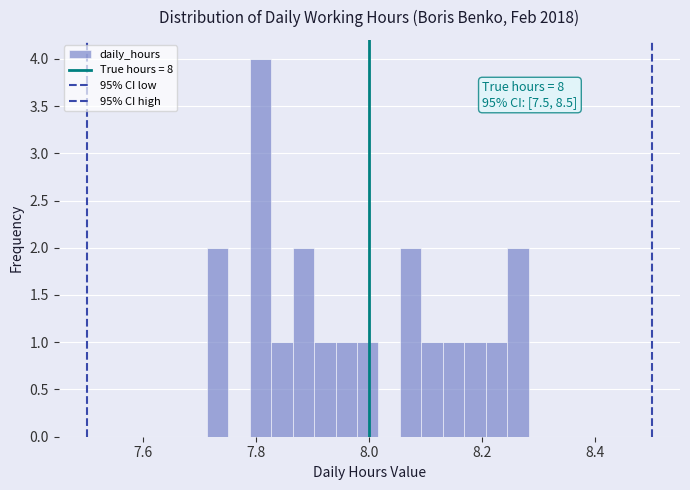

Read against the x-axis, roughly where is the centre of the tallest bar?

7.80